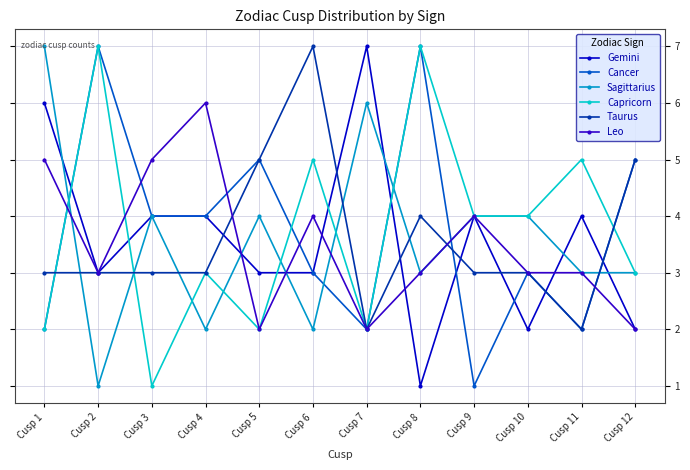

Where is the first local minimum for Sagittarius?

Cusp 2